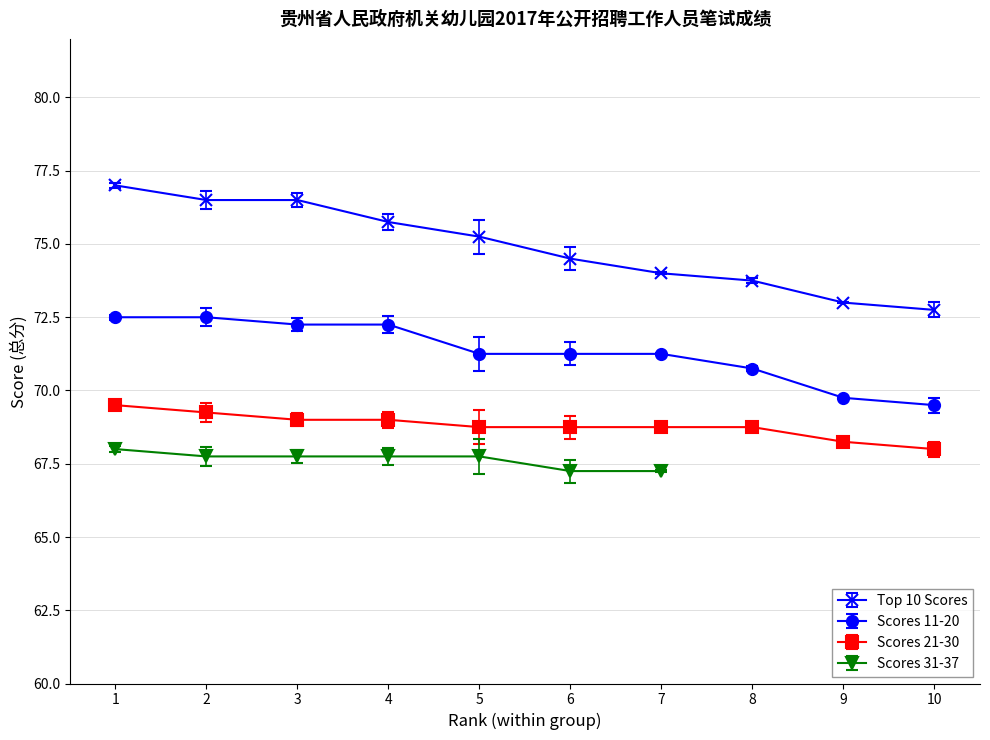

At which label is Scores 21-30 closest to 68?

10